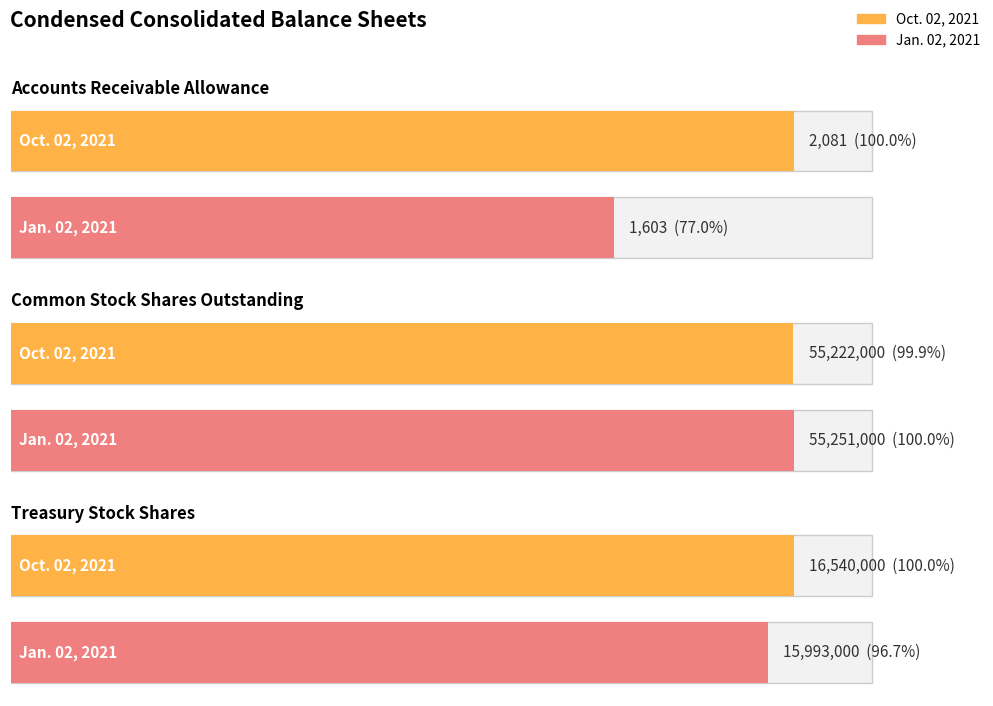

How many groups of bars are there?

3